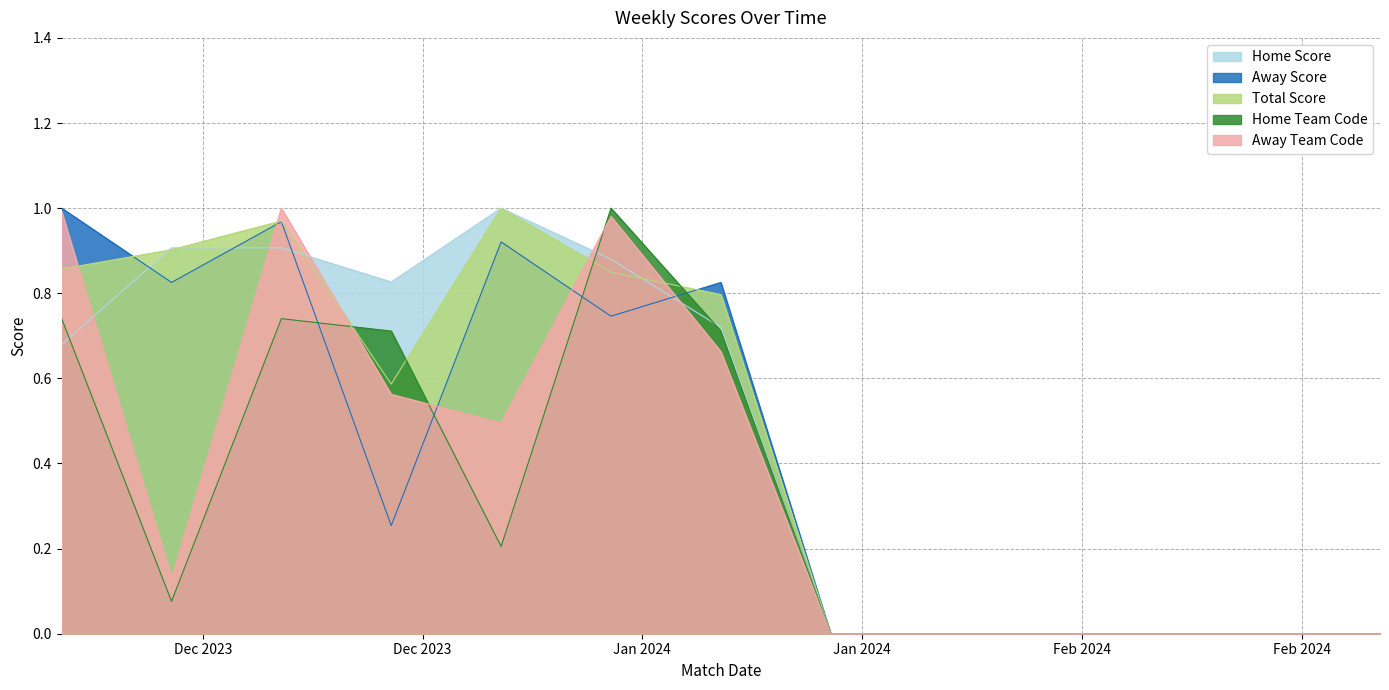

List the labels in order of Home Score value, smallest first.

21-01-2024, 28-01-2024, 04-02-2024, 11-02-2024, 18-02-2024, 25-02-2024, 03-12-2023, 14-01-2024, 24-12-2023, 07-01-2024, 10-12-2023, 17-12-2023, 31-12-2023